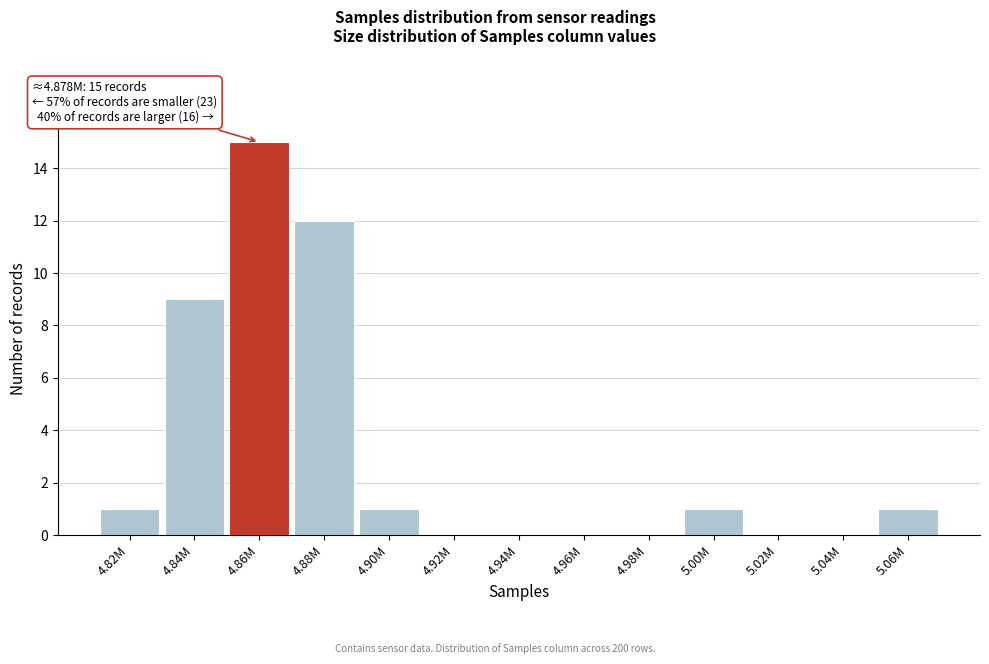

Reading left to right, what are all the values shown in this chart?

4.82M=1	4.84M=9	4.86M=15	4.88M=12	4.90M=1	4.92M=0	4.94M=0	4.96M=0	4.98M=0	5.00M=1	5.02M=0	5.04M=0	5.06M=1